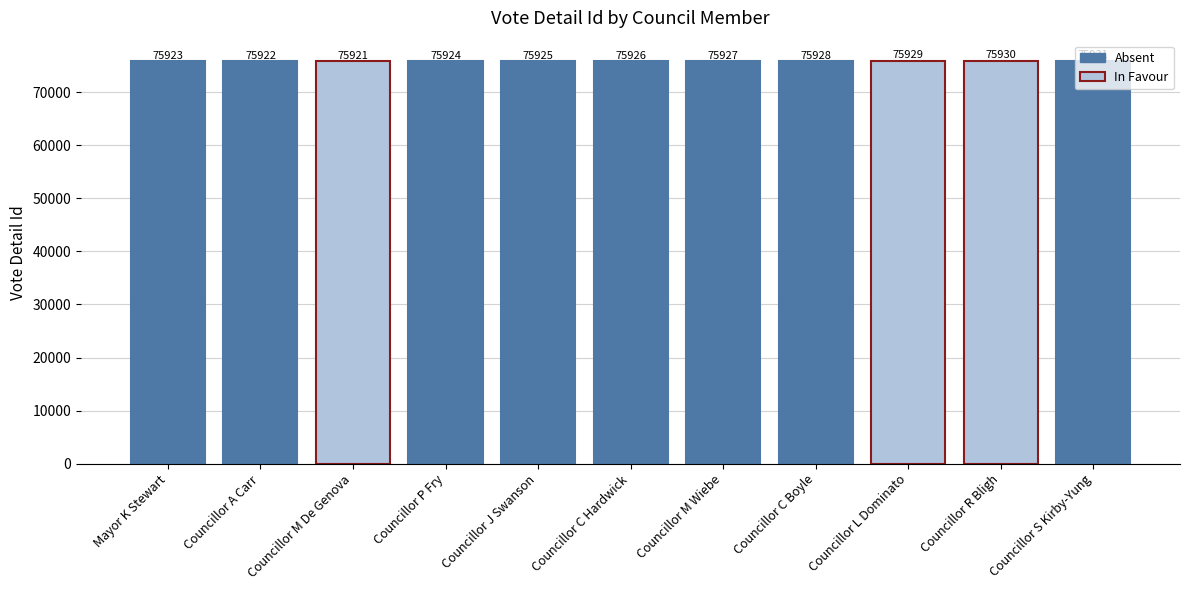

Is it true that the value at Mayor K Stewart is 37925?

False